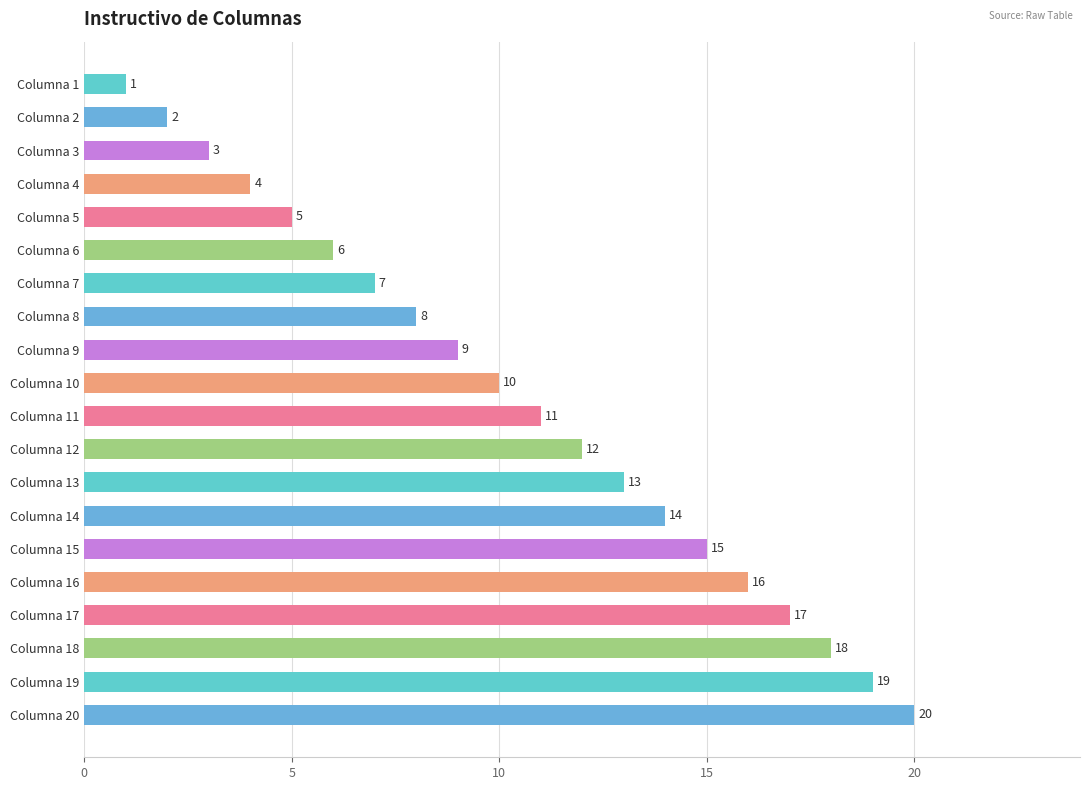

Is it true that the value at Columna 20 is 20?

True